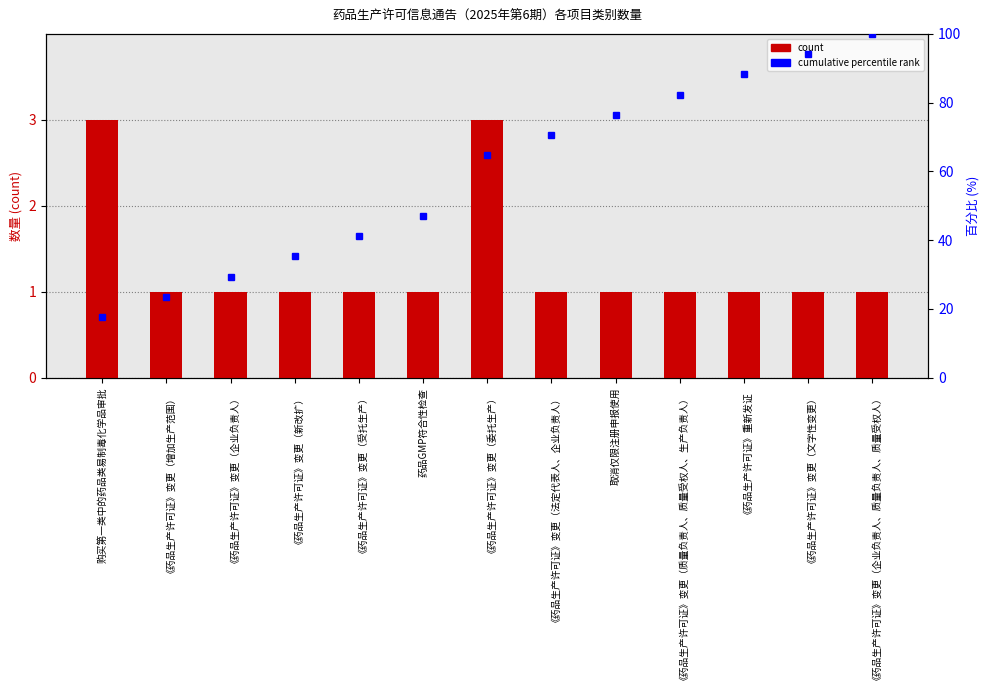

Which category has the highest value across all series?

购买第一类中的药品类易制毒化学品审批